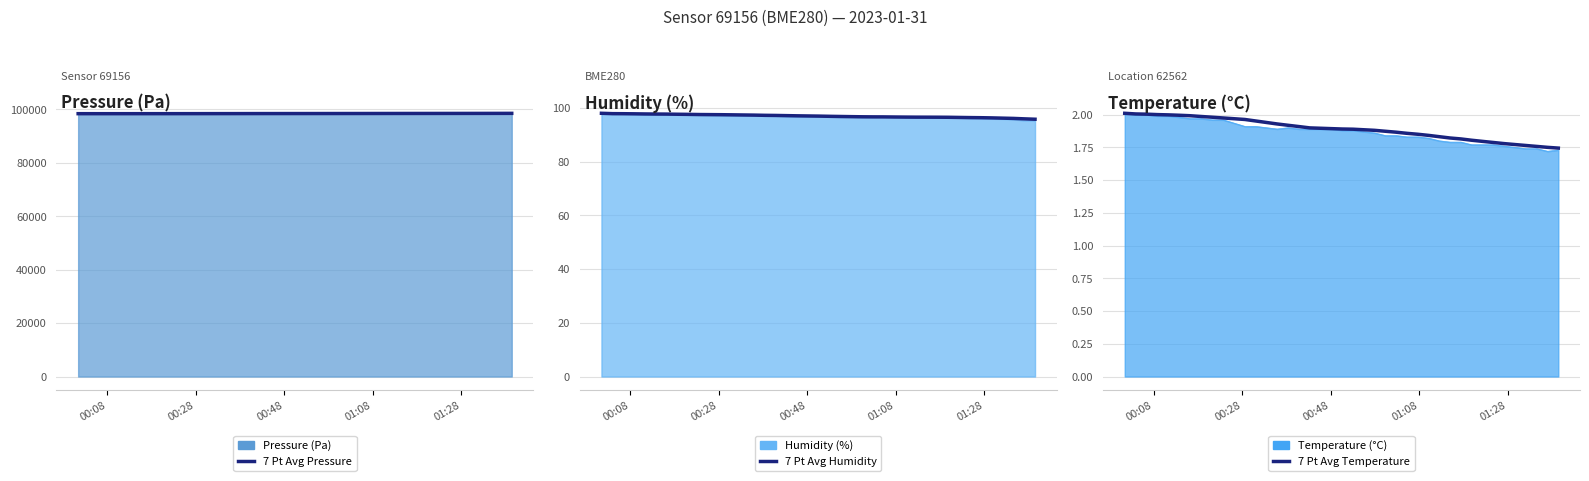

What is the highest value of the Pressure (Pa) series?

98489.6